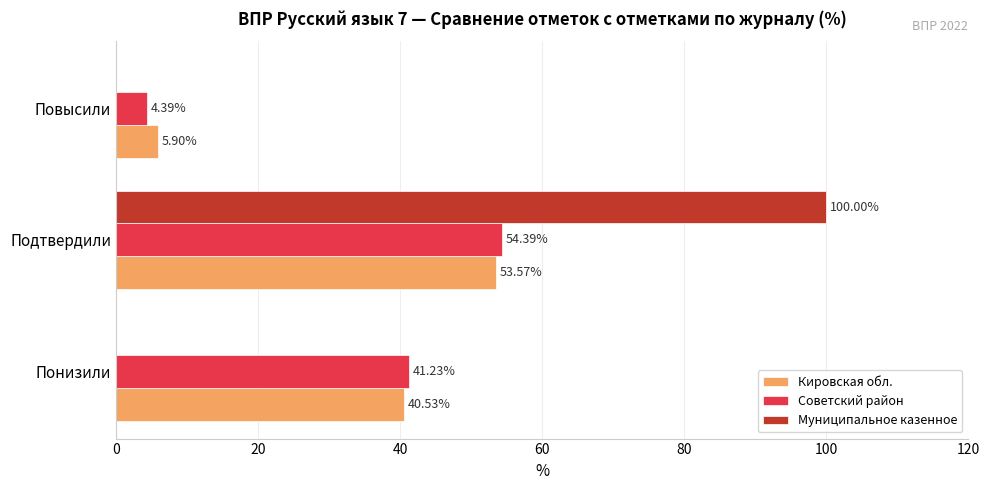

Where is Советский район nearest to the value 29?

Понизили